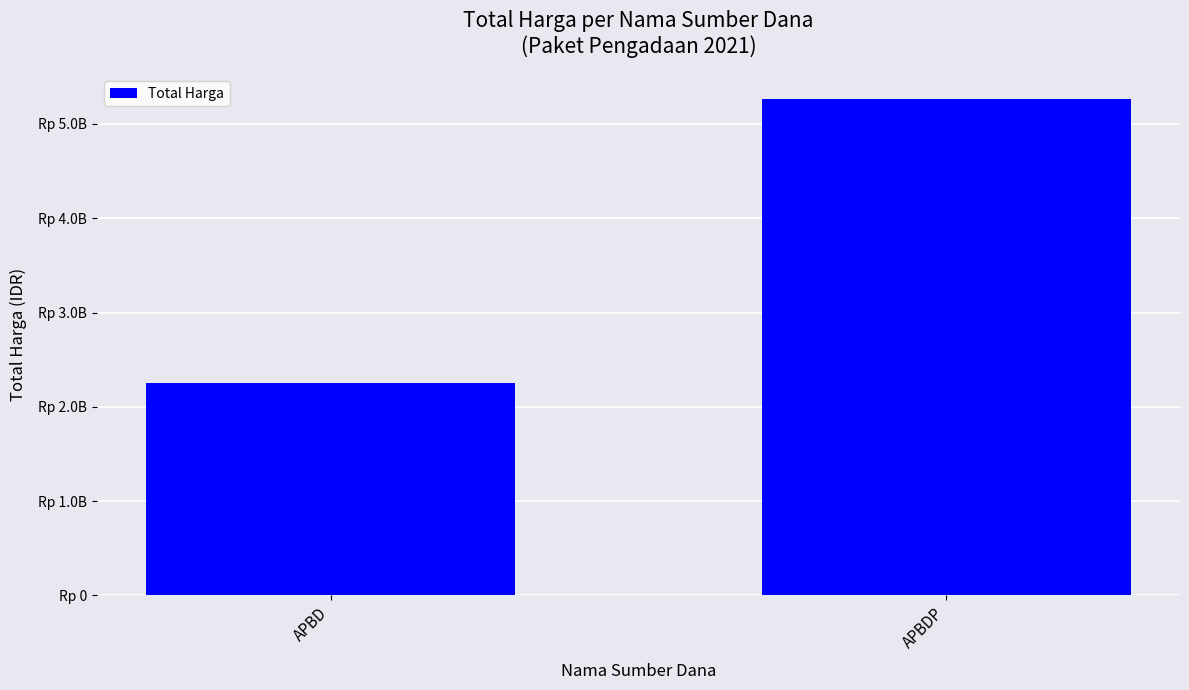

Are the bars horizontal?

No